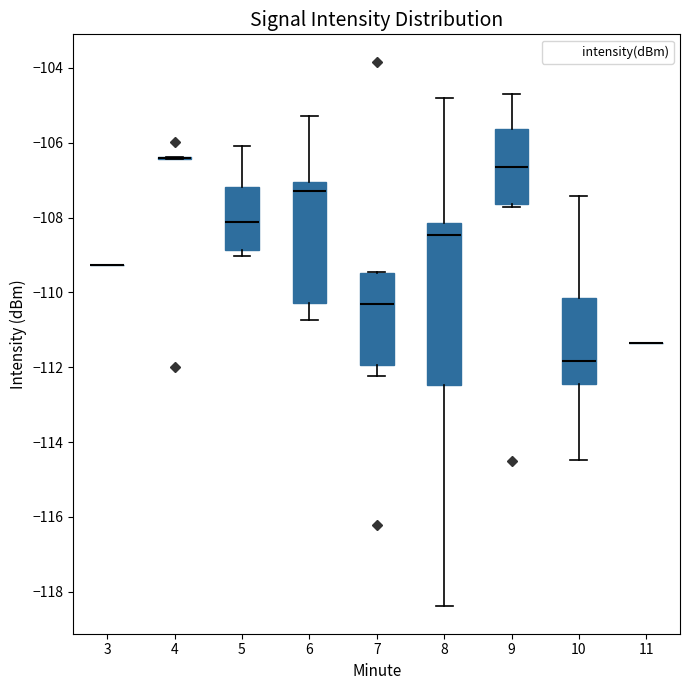

Which box is the tallest, from its lower edge to its upper edge?

8